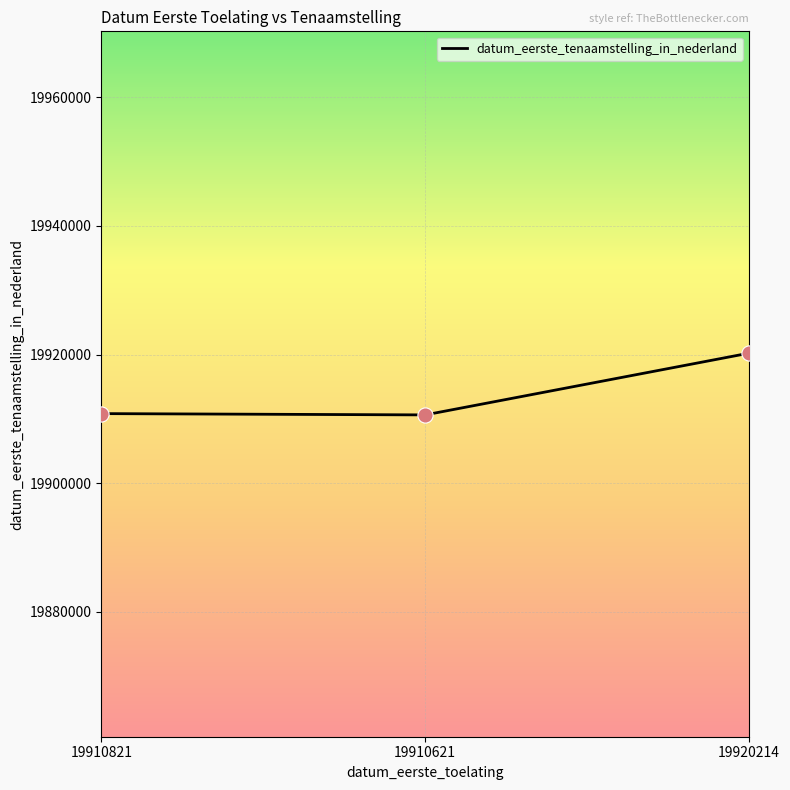

Which has a higher value, 19910621 or 19920214?

19920214